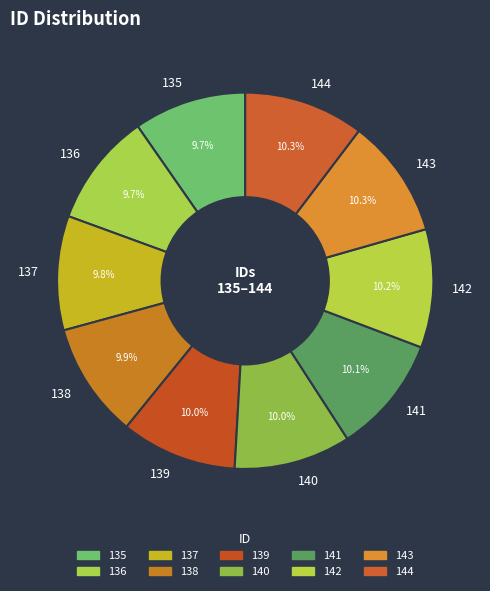

What portion of the pie excludes 137?

90.2%